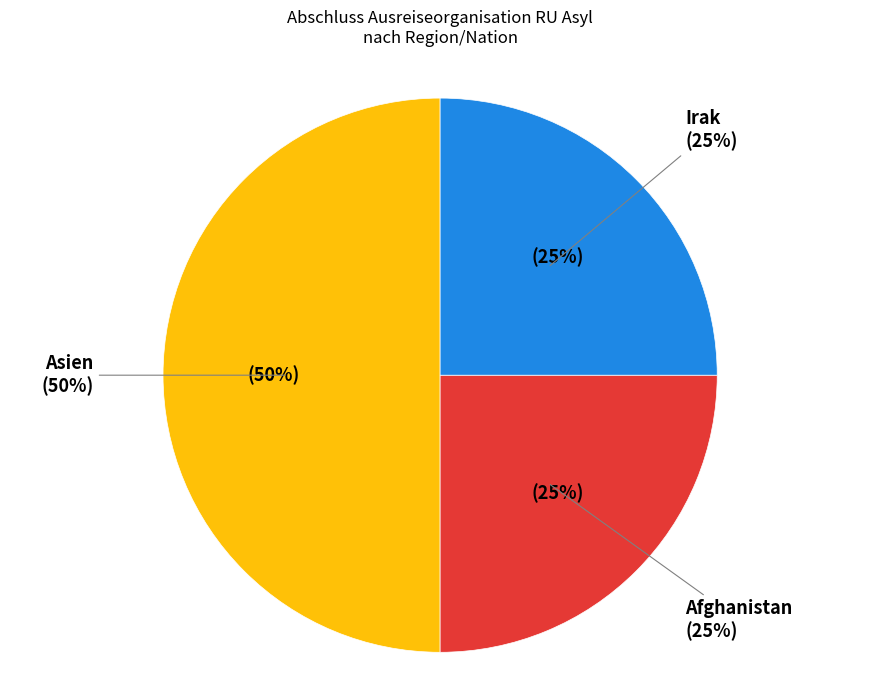

The Irak slice represents 16% of the pie. True or false?

False